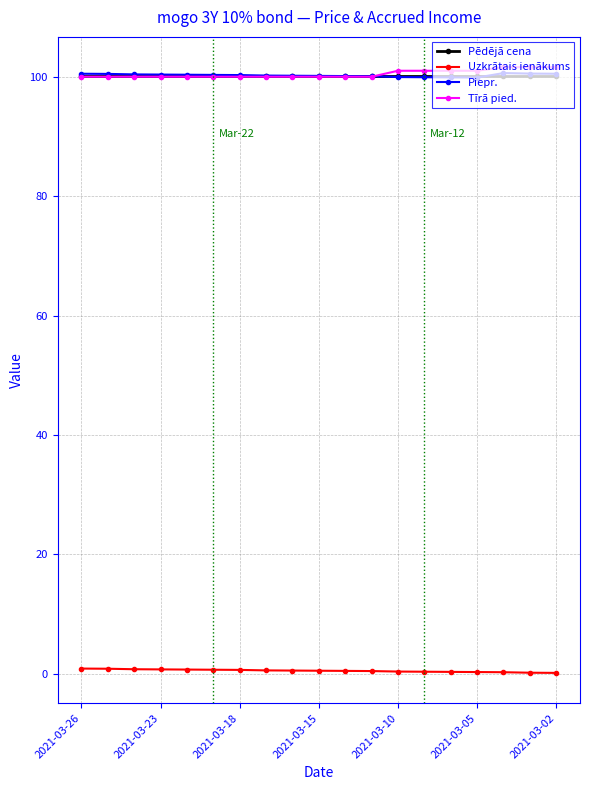

True or false: Uzkrātais ienākums and Tīrā pied. intersect in this chart.

False